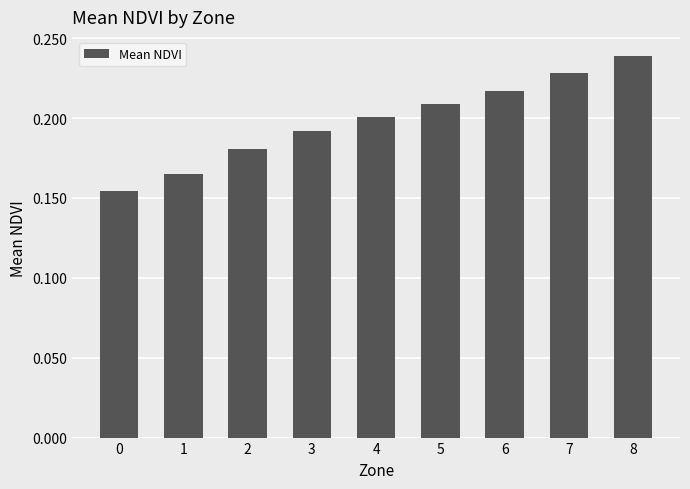

What is the sum of all values?

1.8